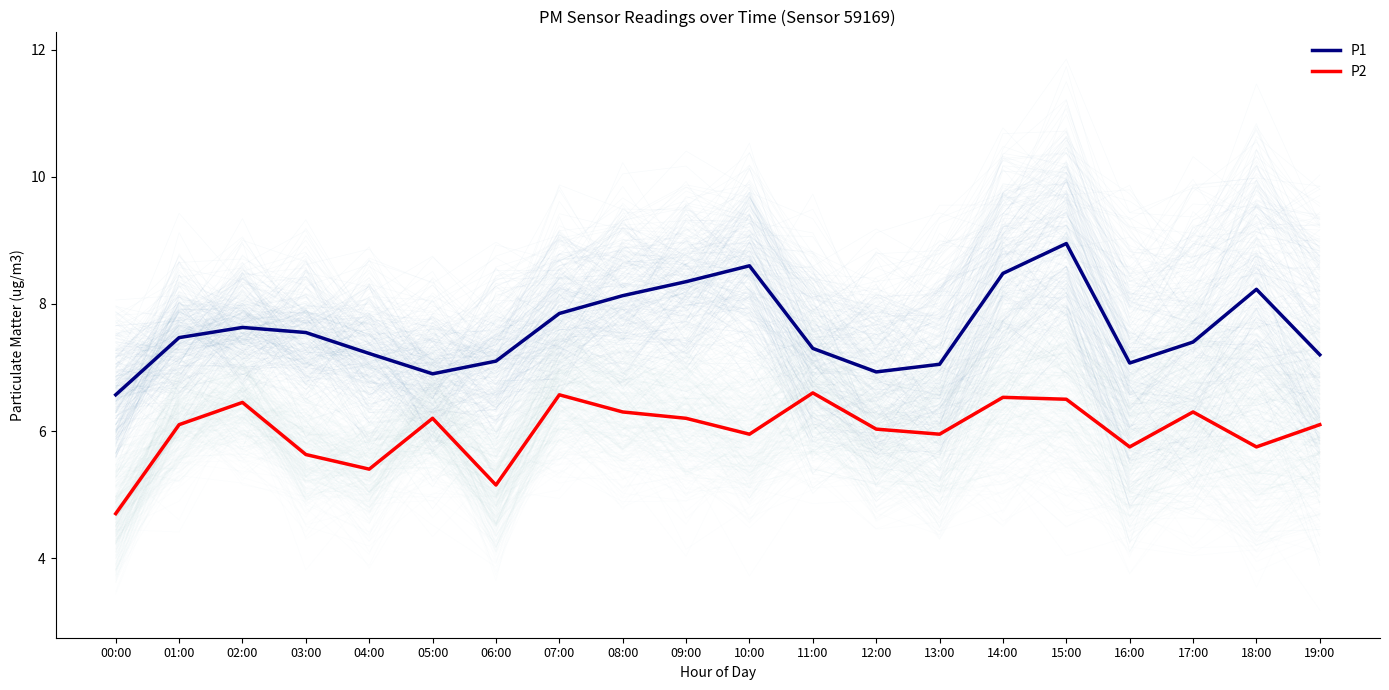

How many series are shown in this chart?

2